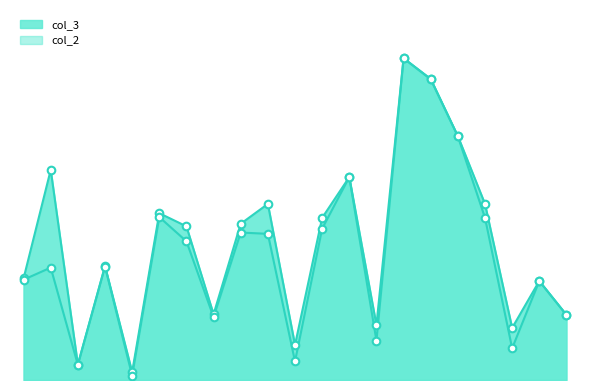

Which series has the largest total across all categories?

col_3